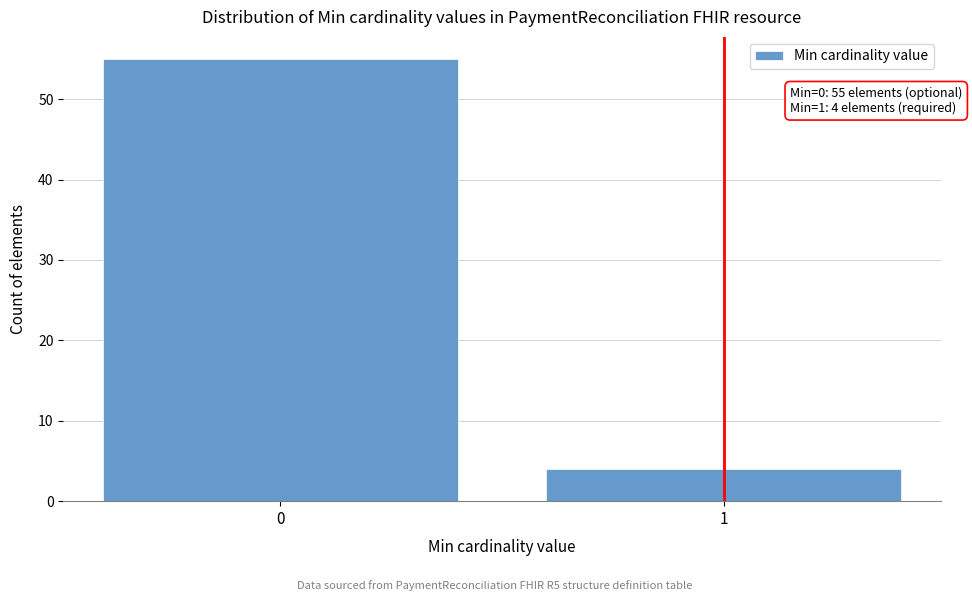

Reading left to right, what are all the values shown in this chart?

0=55	1=4